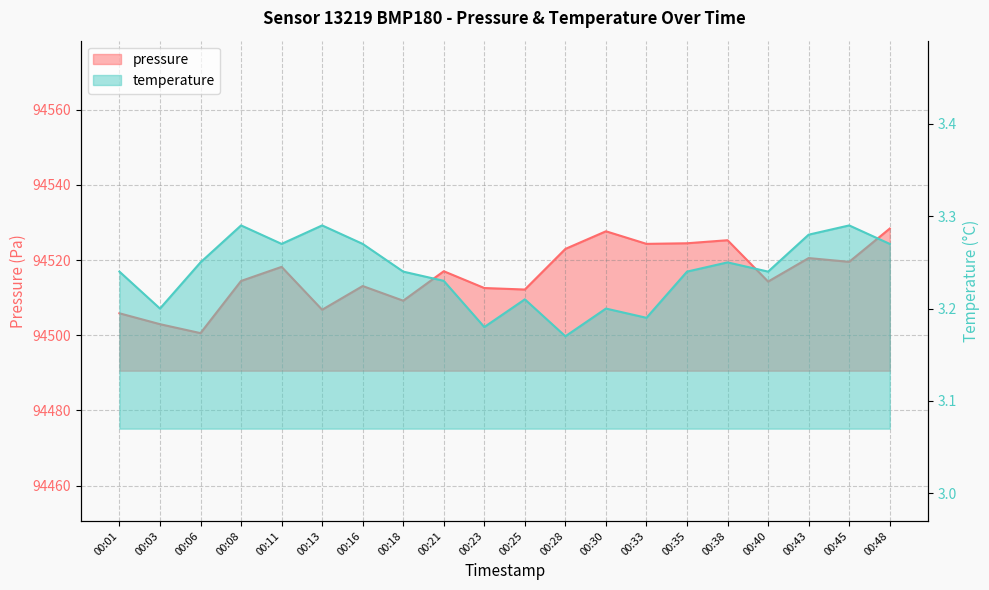

What is the value of the pressure point at the 10th from the left?

94512.6